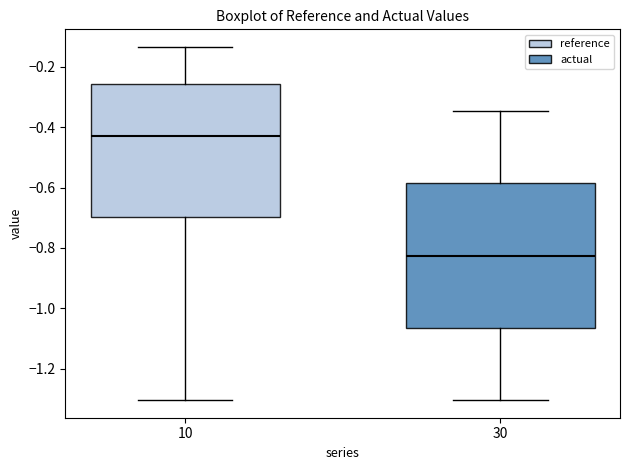

Where does the lower whisker of the box at x = 30 end on the y-axis? The values are not printed on the chart, so give them approximately, as read against the axis.

-1.30